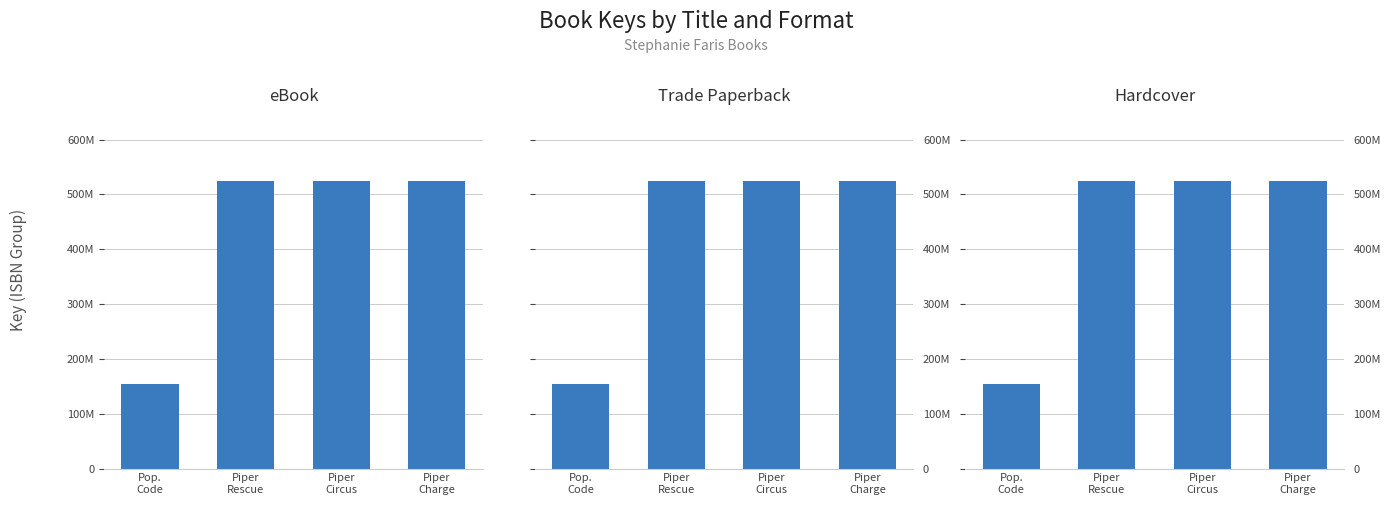

The eBook series shows 154865122 at Pop.
Code. True or false?

True